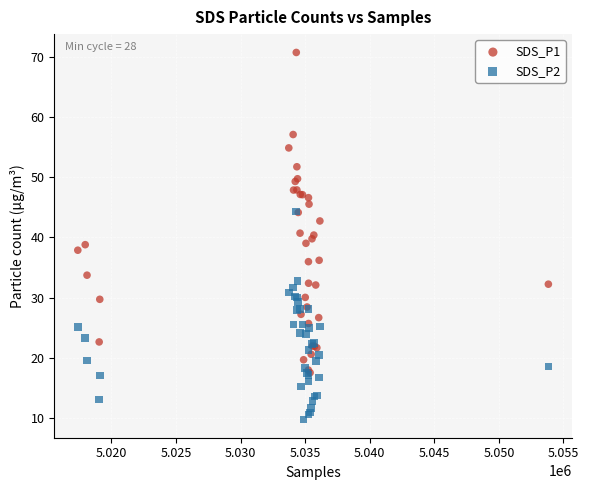

Which series has the widest spread of Y values?

SDS_P1